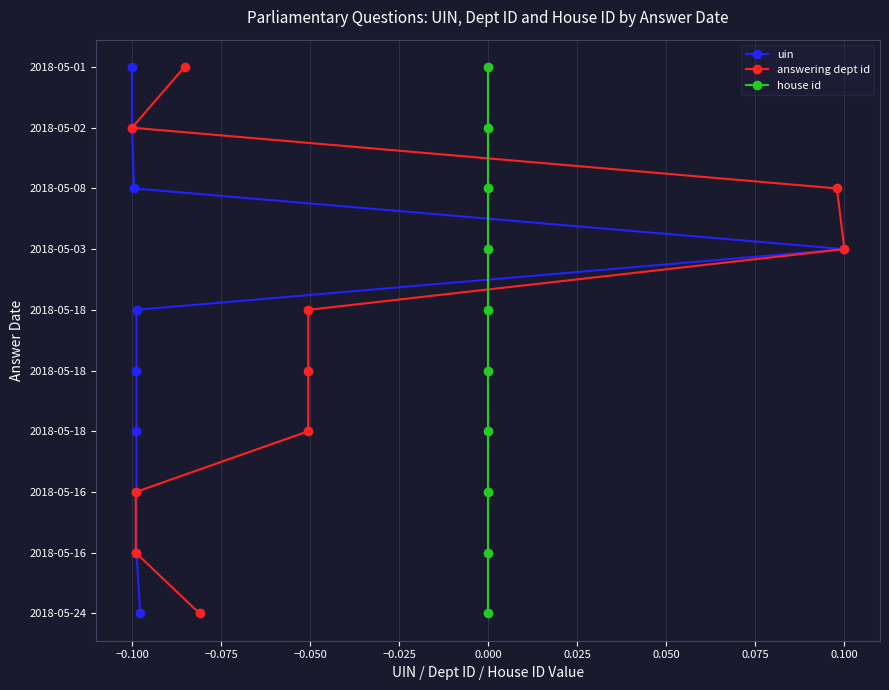

How many lines are shown in the chart?

3